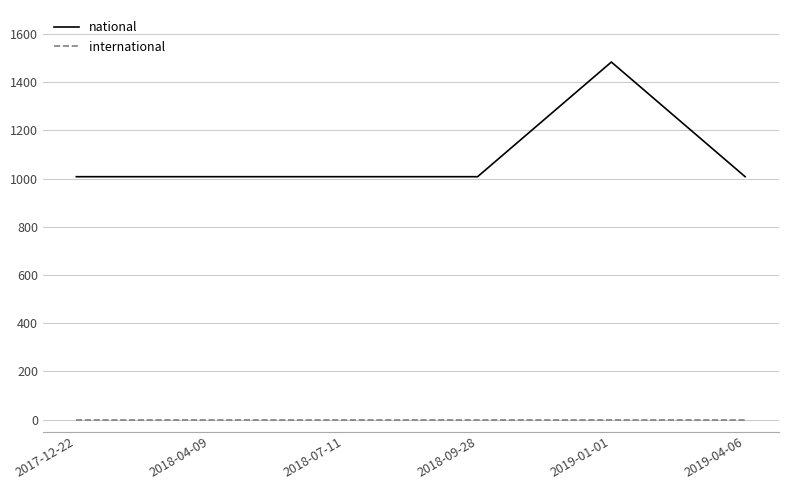

List the series in order of their overall mean, highest first.

national, international